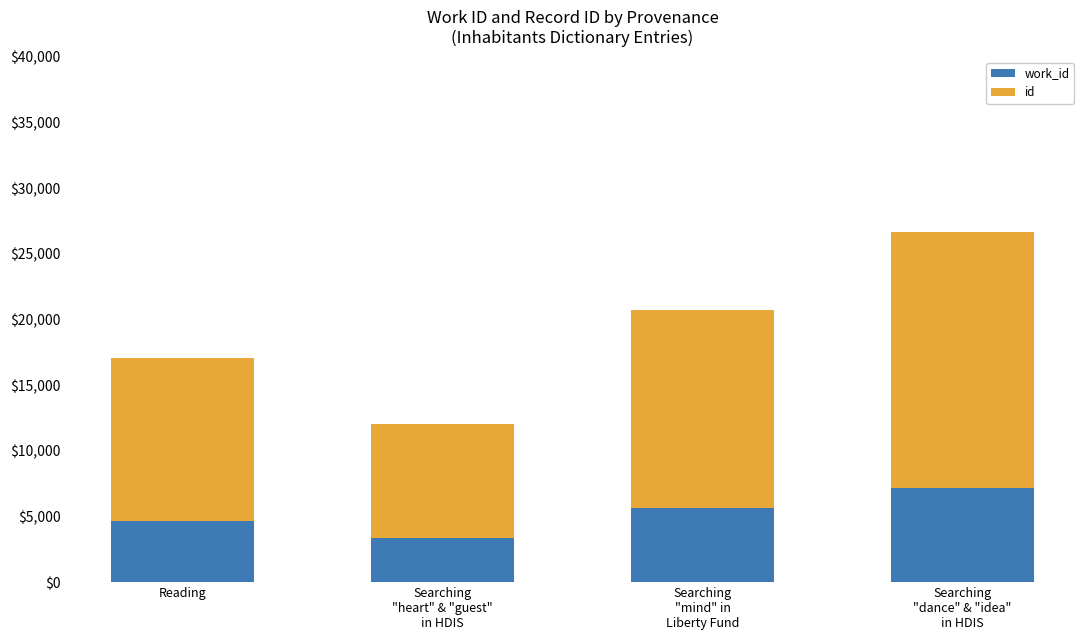

How many categories are shown in the chart?

4